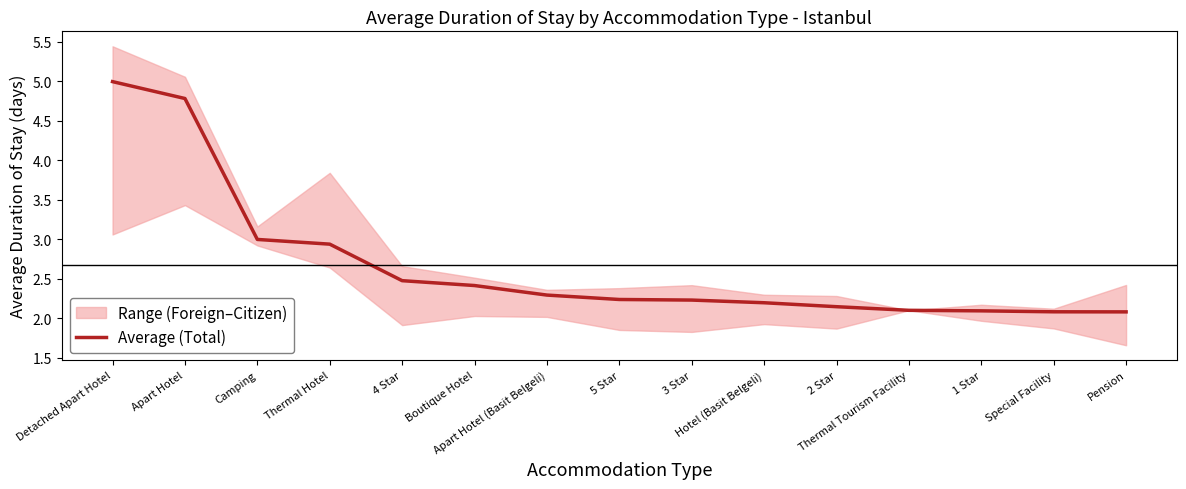

Does the chart have visible grid lines?

No